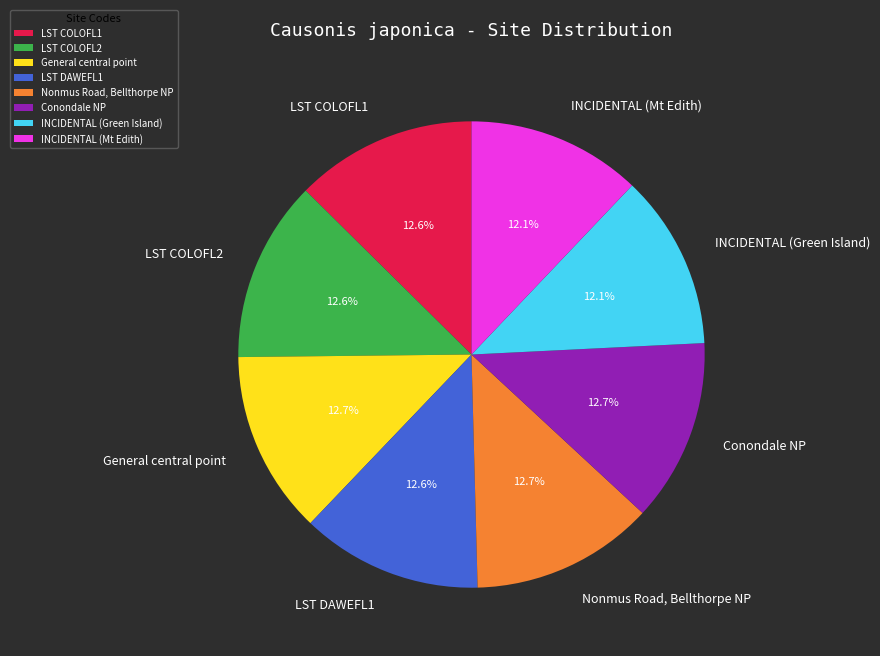

Does LST COLOFL2 account for over 50% of the chart?

No